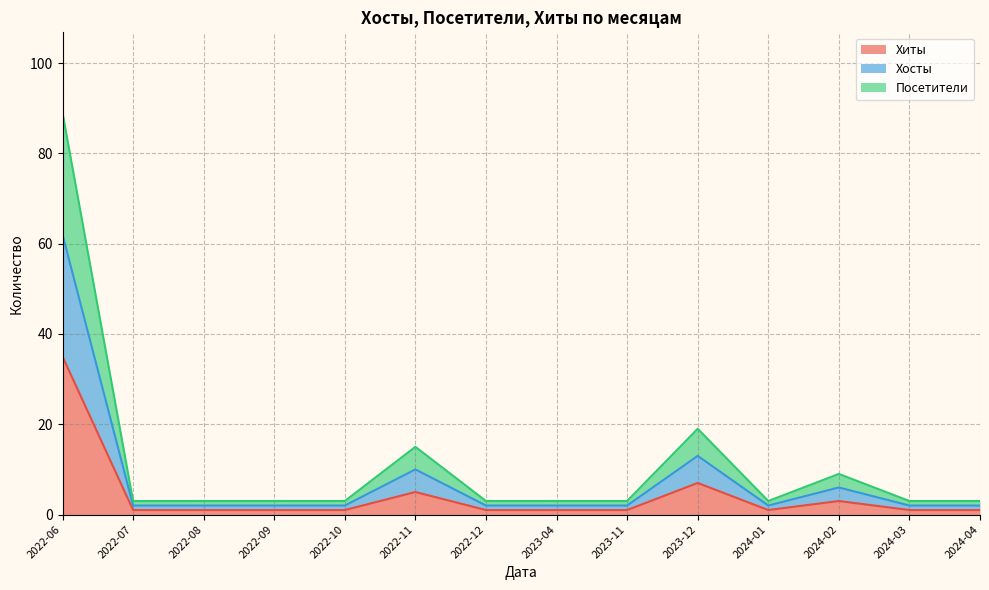

At which label does Посетители reach its peak?

2022-06